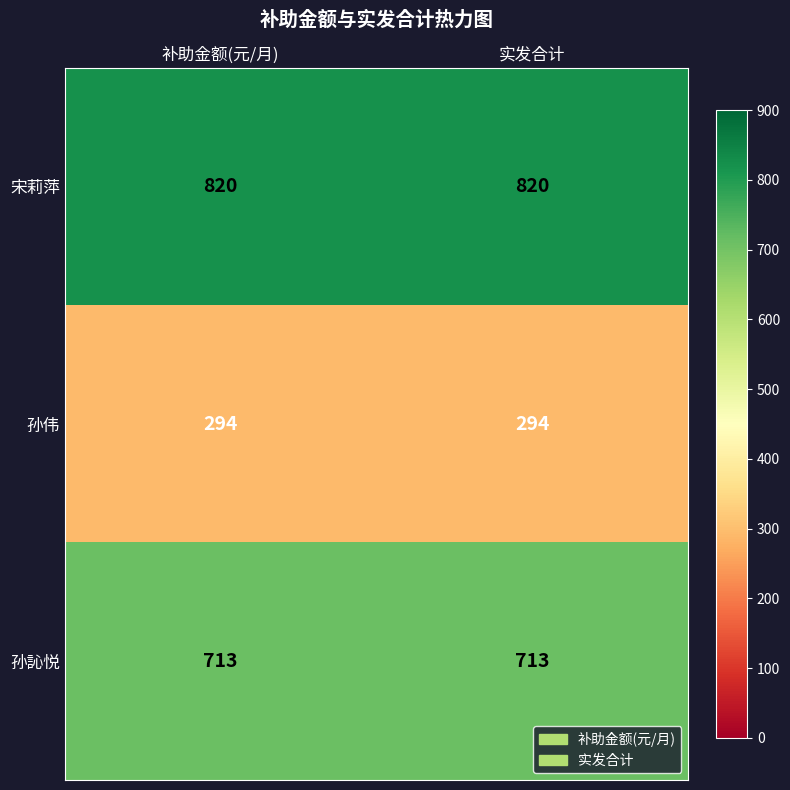

What is the smallest value displayed?

294